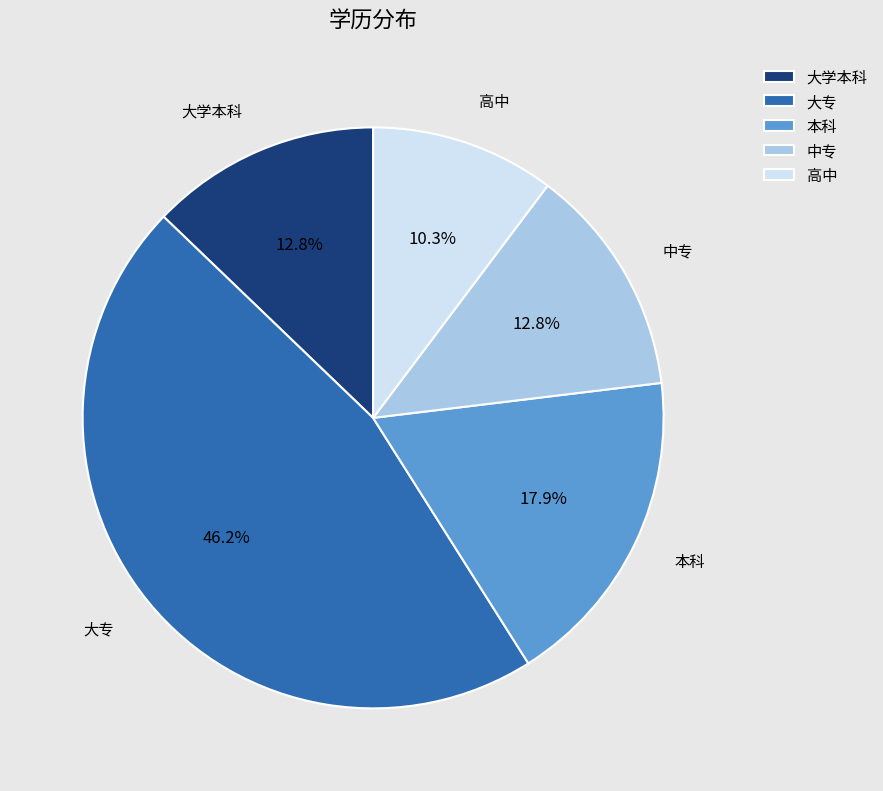

Combined, do 高中 and 大学本科 account for over 50%?

No